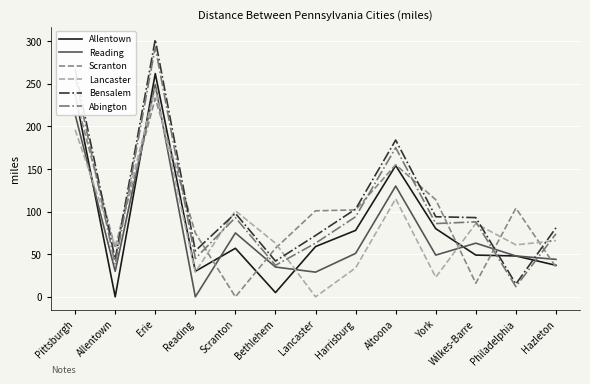

What is the difference between the Allentown values at Harrisburg and Lancaster?

19